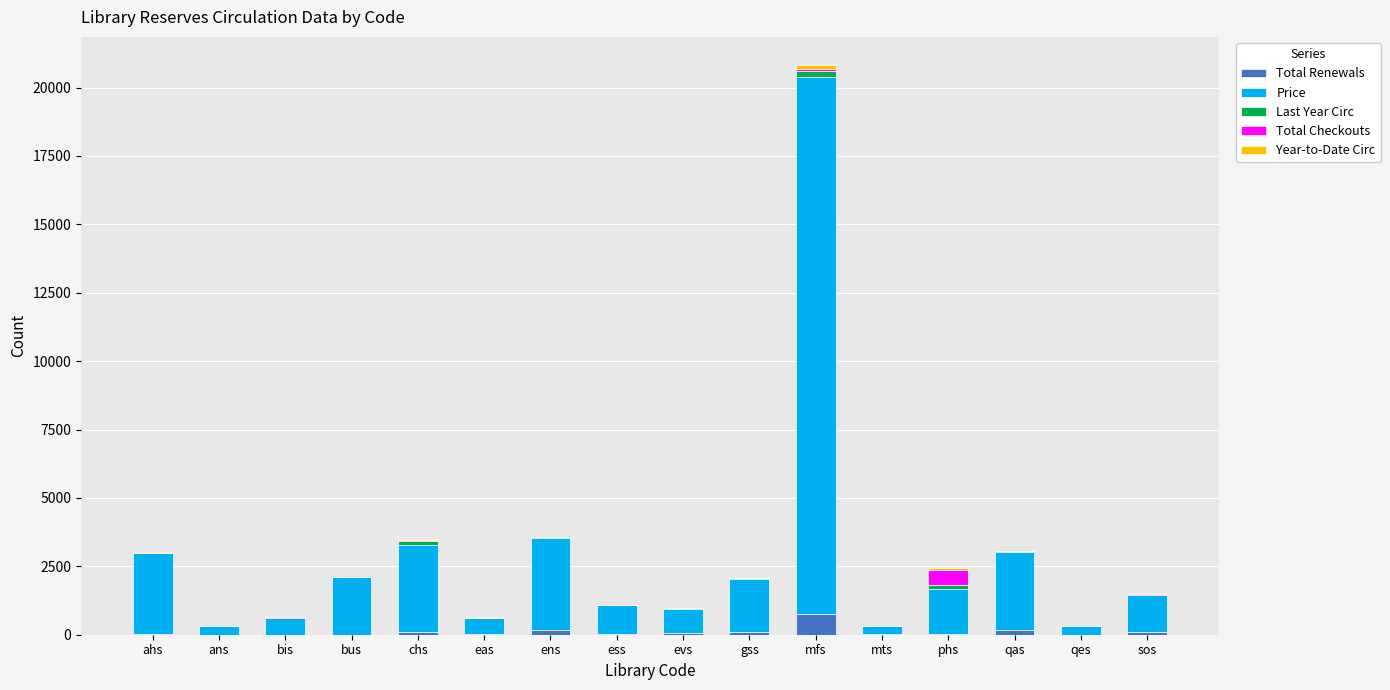

At which category is the sum across all series the highest?

mfs